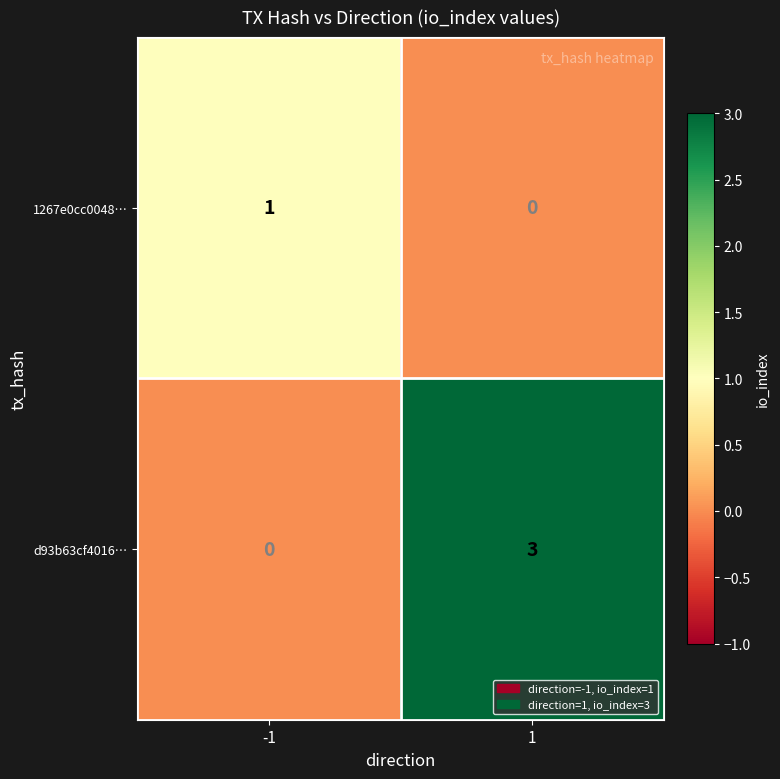

The value of d93b63cf4016… at -1 is 0. True or false?

True